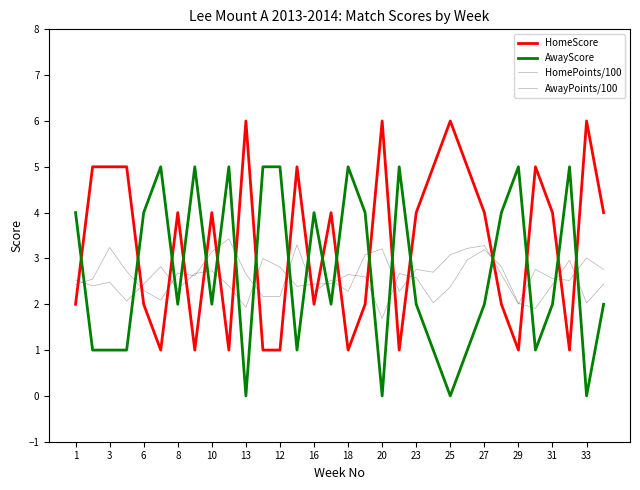

What is the maximum value shown in the chart?

6.0